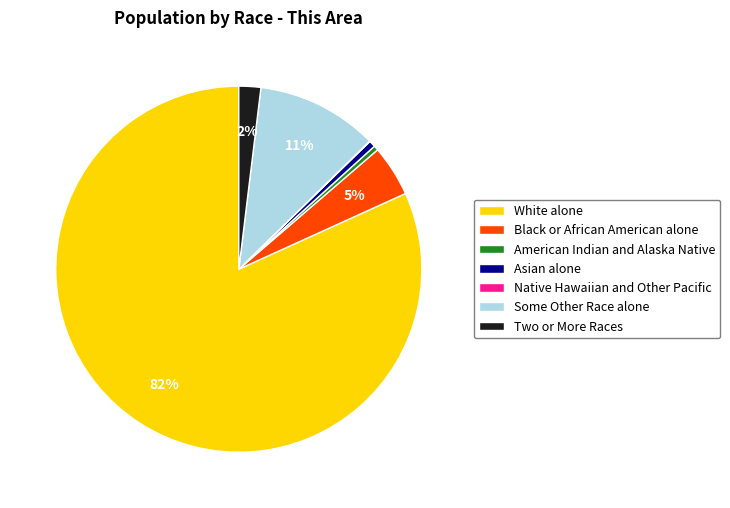

To the nearest percent, what is the average slice percentage?

14%